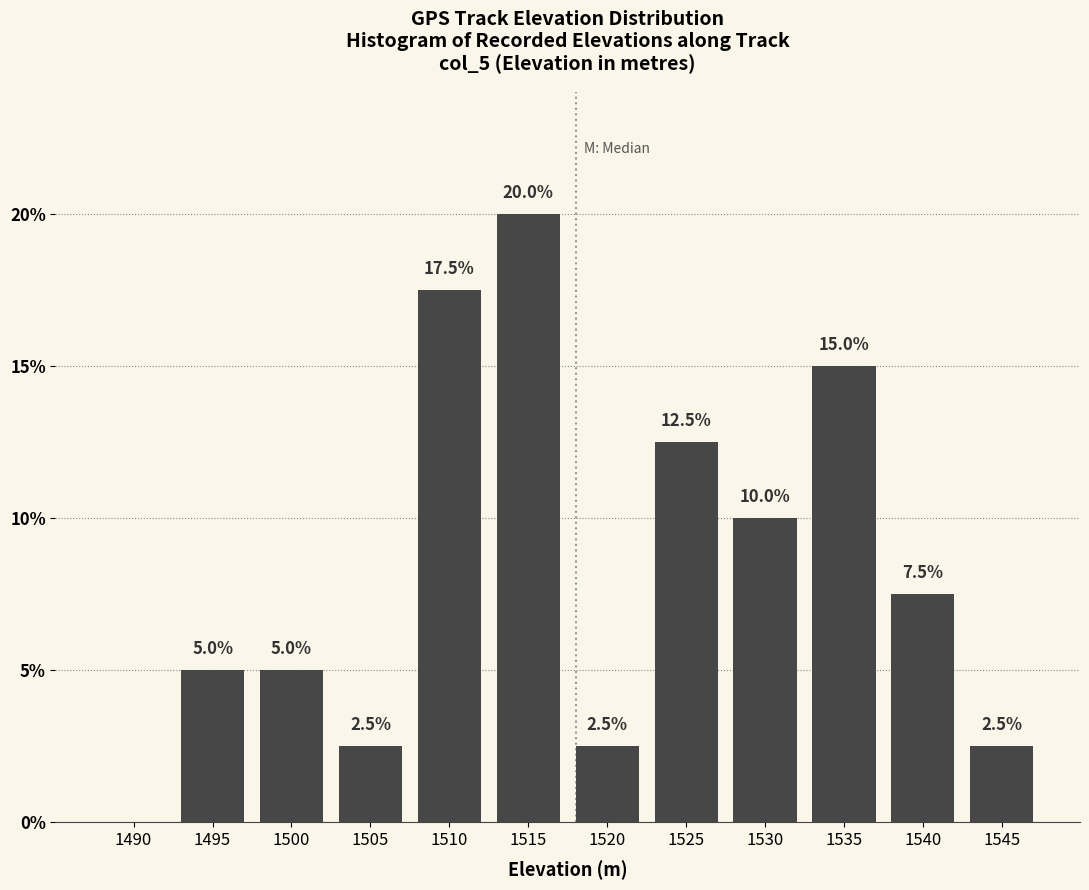

Reading left to right, extract all data points from this chart.

1490=0.0	1495=5.0	1500=5.0	1505=2.5	1510=17.5	1515=20.0	1520=2.5	1525=12.5	1530=10.0	1535=15.0	1540=7.5	1545=2.5